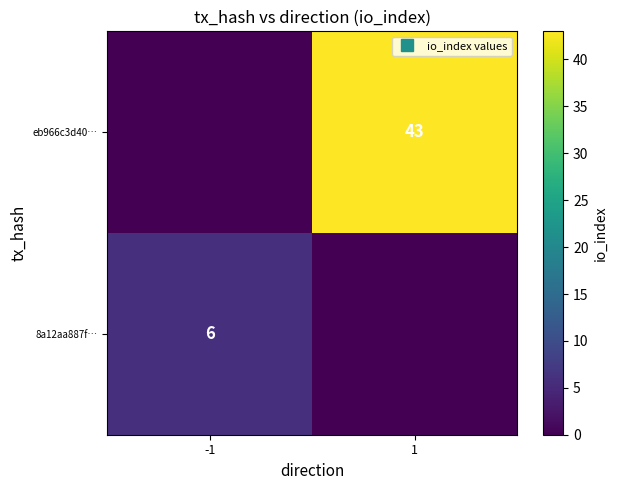

How many values in eb966c3d40… are above zero?

1